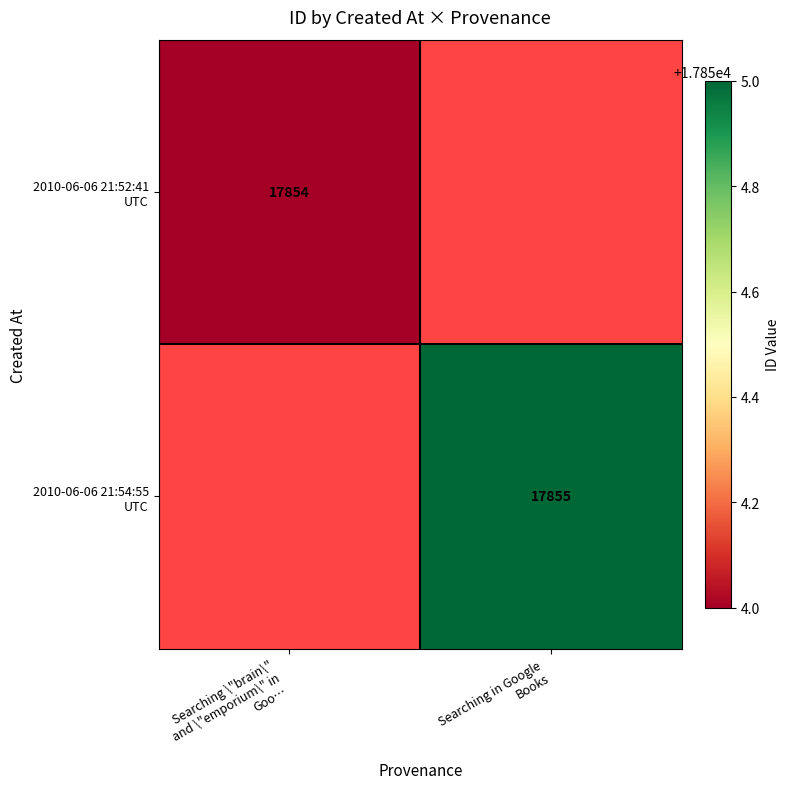

Where is 2010-06-06 21:52:41 UTC nearest to the value 17854?

Searching \"brain\" and \"emporium\" in Goo…